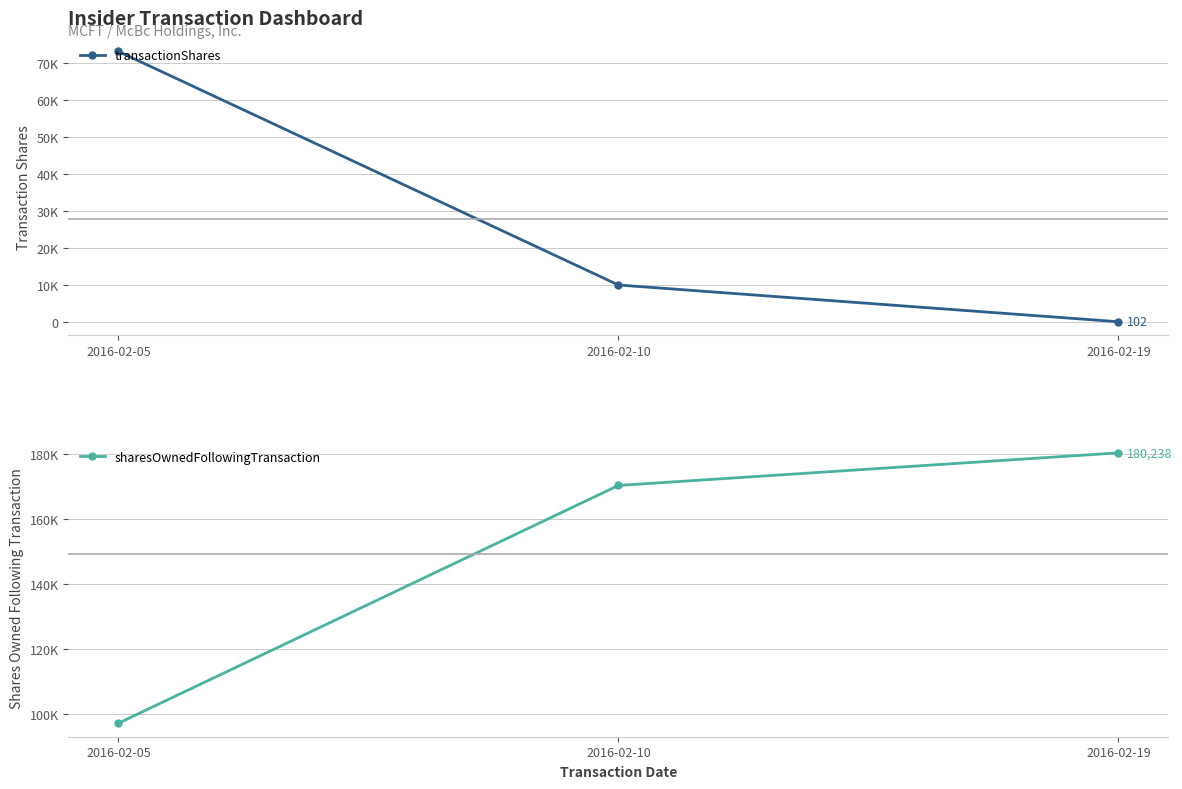

What is the total value across all series at 2016-02-05?

170205